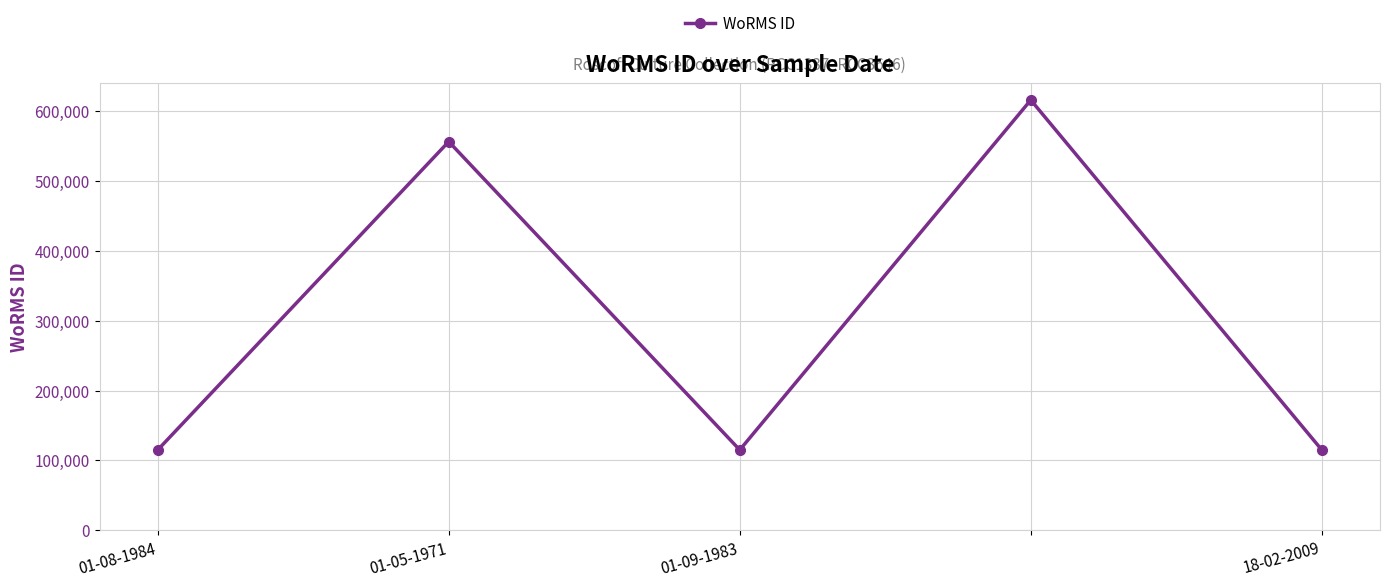

True or false: there are more than 1 points higher than both neighbors.

True